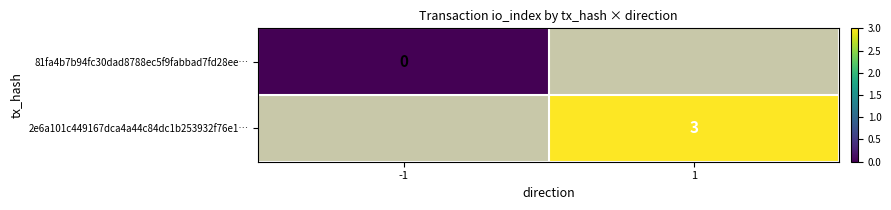

The value of 2e6a101c449167dca4a44c84dc1b253932f76e1… at 1 is 3. True or false?

True